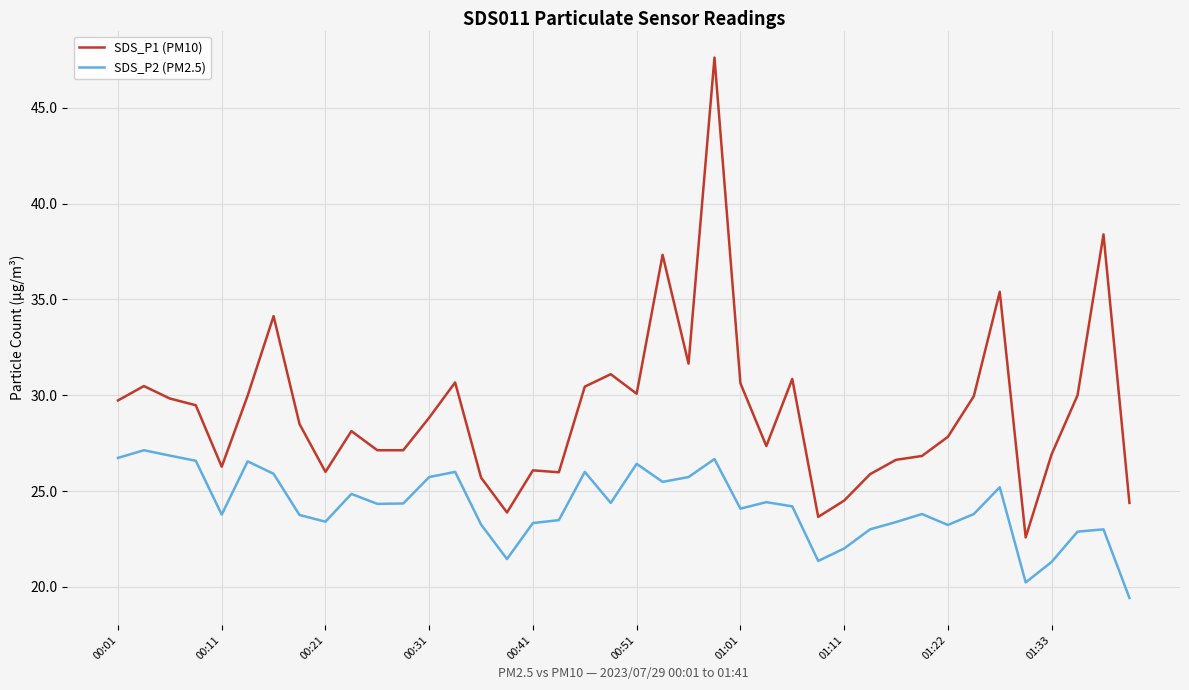

Which series has the largest range (max minus min)?

SDS_P1 (PM10)